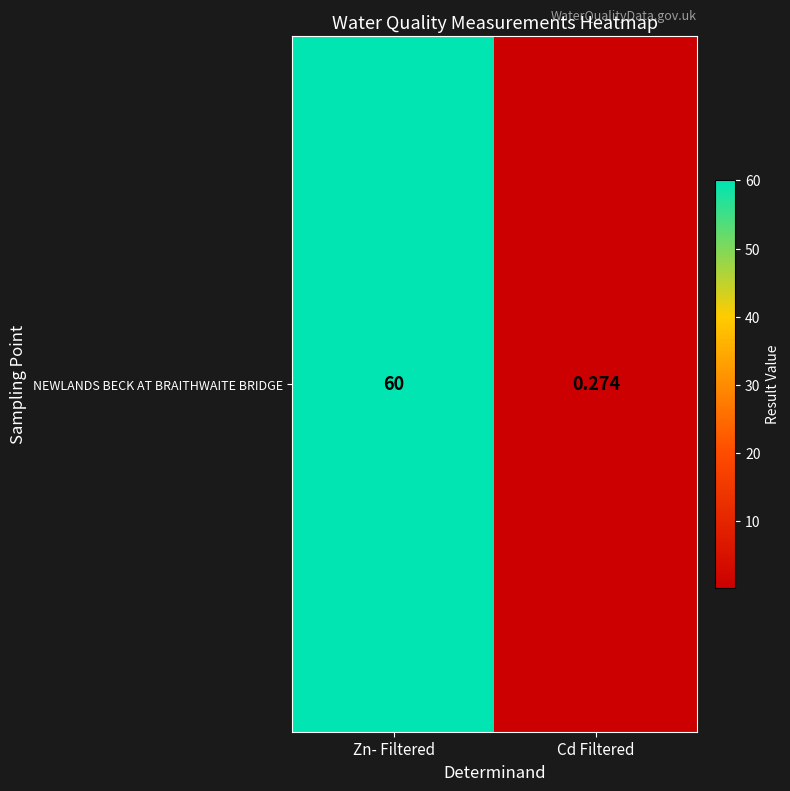

The value at Zn- Filtered is 60.0. True or false?

True